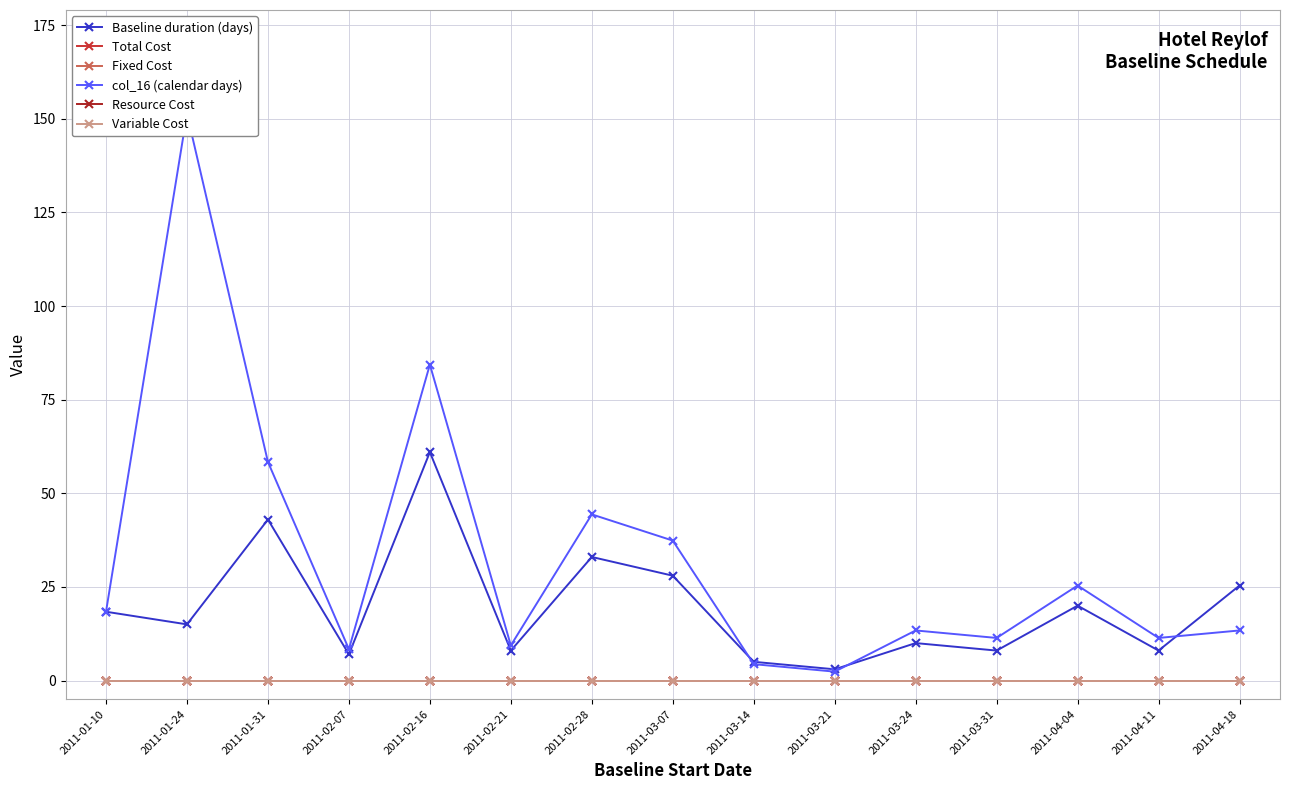

Reading left to right, transcribe all the data shown in this chart.

Baseline duration (days): 2011-01-10=18.4	2011-01-24=15.0	2011-01-31=43.0	2011-02-07=7.0	2011-02-16=61.0	2011-02-21=8.0	2011-02-28=33.0	2011-03-07=28.0	2011-03-14=5.0	2011-03-21=3.0	2011-03-24=10.0	2011-03-31=8.0	2011-04-04=20.0	2011-04-11=8.0	2011-04-18=25.4
Total Cost: 2011-01-10=0.0	2011-01-24=0.0	2011-01-31=0.0	2011-02-07=0.0	2011-02-16=0.0	2011-02-21=0.0	2011-02-28=0.0	2011-03-07=0.0	2011-03-14=0.0	2011-03-21=0.0	2011-03-24=0.0	2011-03-31=0.0	2011-04-04=0.0	2011-04-11=0.0	2011-04-18=0.0
Fixed Cost: 2011-01-10=0.0	2011-01-24=0.0	2011-01-31=0.0	2011-02-07=0.0	2011-02-16=0.0	2011-02-21=0.0	2011-02-28=0.0	2011-03-07=0.0	2011-03-14=0.0	2011-03-21=0.0	2011-03-24=0.0	2011-03-31=0.0	2011-04-04=0.0	2011-04-11=0.0	2011-04-18=0.0
col_16 (calendar days): 2011-01-10=18.4	2011-01-24=151.4	2011-01-31=58.4	2011-02-07=8.4	2011-02-16=84.4	2011-02-21=9.4	2011-02-28=44.4	2011-03-07=37.4	2011-03-14=4.4	2011-03-21=2.4	2011-03-24=13.4	2011-03-31=11.4	2011-04-04=25.4	2011-04-11=11.4	2011-04-18=13.4
Resource Cost: 2011-01-10=0.0	2011-01-24=0.0	2011-01-31=0.0	2011-02-07=0.0	2011-02-16=0.0	2011-02-21=0.0	2011-02-28=0.0	2011-03-07=0.0	2011-03-14=0.0	2011-03-21=0.0	2011-03-24=0.0	2011-03-31=0.0	2011-04-04=0.0	2011-04-11=0.0	2011-04-18=0.0
Variable Cost: 2011-01-10=0.0	2011-01-24=0.0	2011-01-31=0.0	2011-02-07=0.0	2011-02-16=0.0	2011-02-21=0.0	2011-02-28=0.0	2011-03-07=0.0	2011-03-14=0.0	2011-03-21=0.0	2011-03-24=0.0	2011-03-31=0.0	2011-04-04=0.0	2011-04-11=0.0	2011-04-18=0.0